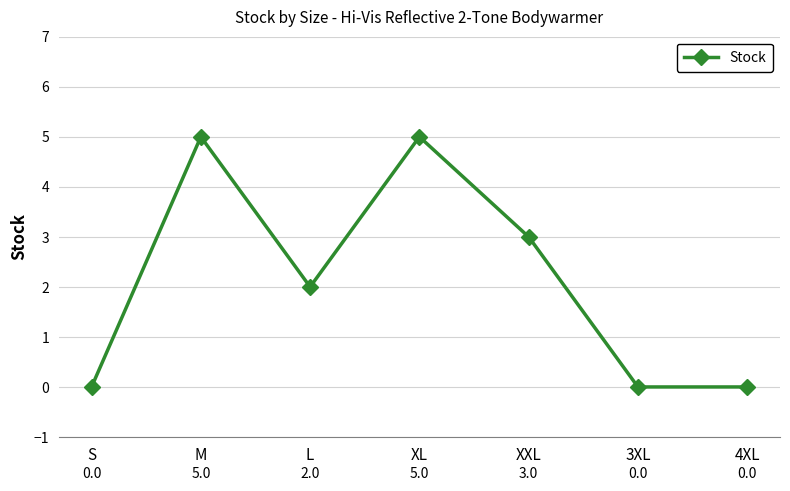

Between XXL and L, which is larger?

XXL